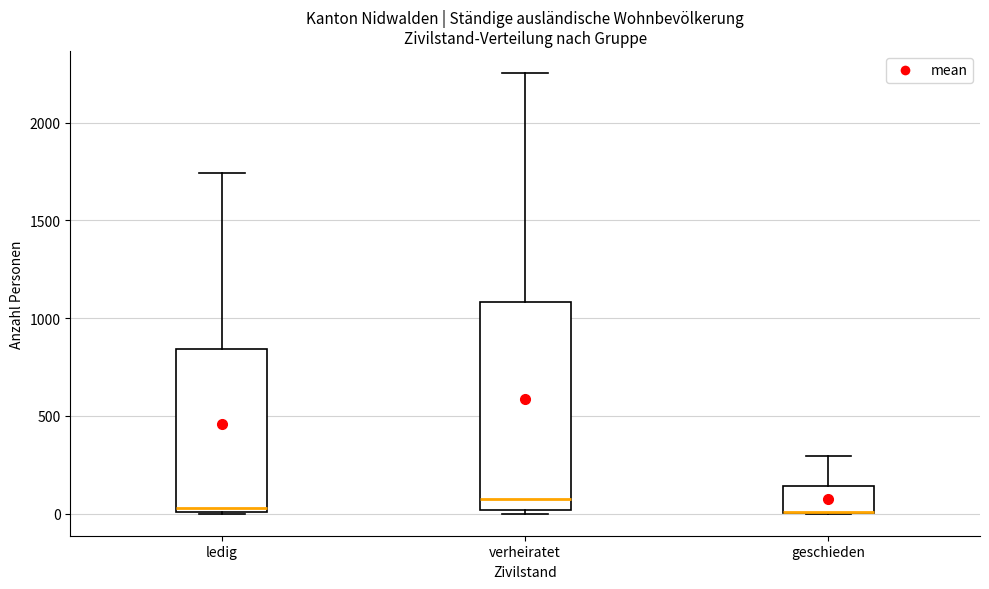

Where is the upper edge of the box for geschieden on the y-axis? The values are not printed on the chart, so give them approximately, as read against the axis.

150